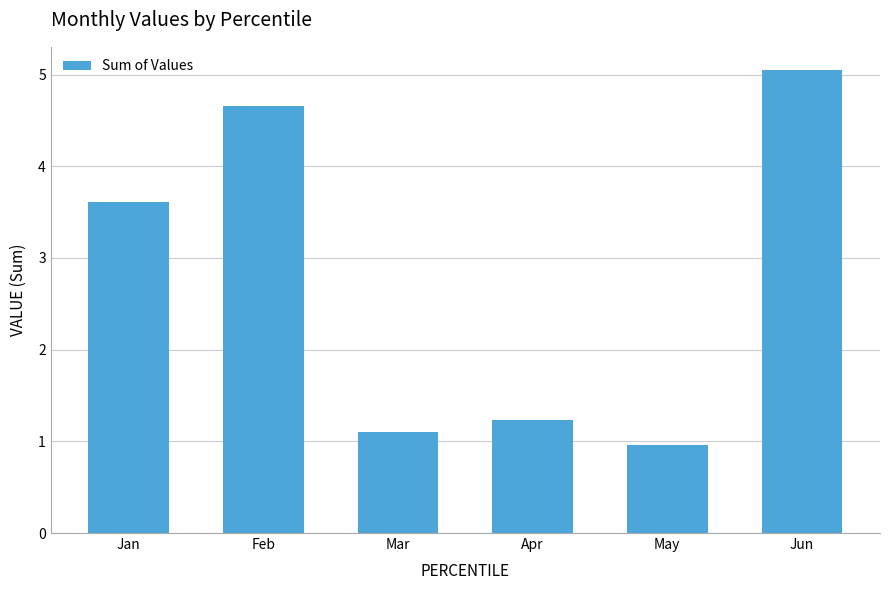

Rank the categories by value from lowest to highest.

May, Mar, Apr, Jan, Feb, Jun